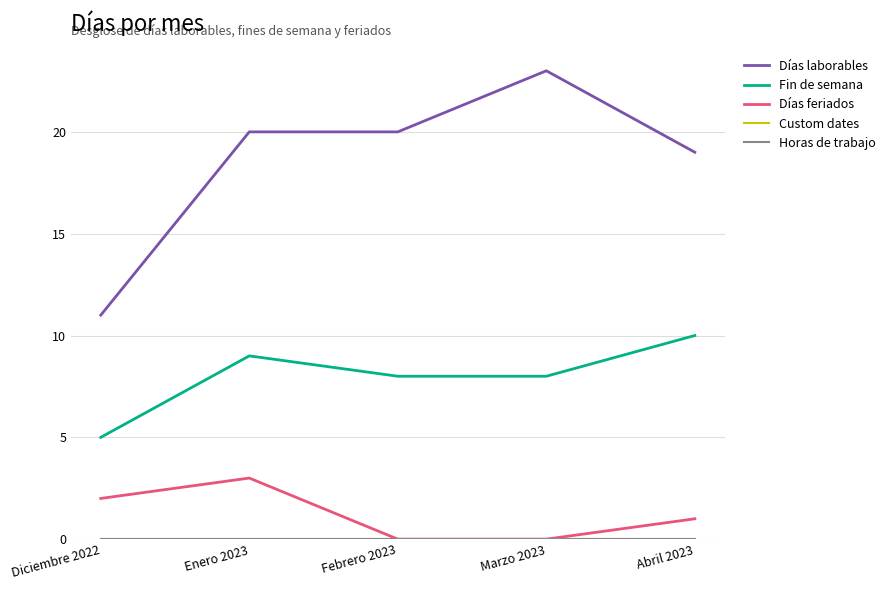

What is the sum of the Días feriados values at Marzo 2023 and Abril 2023?

1